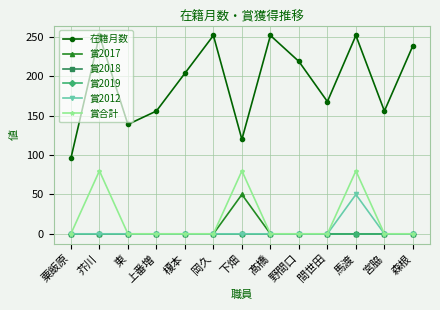

Does the chart have visible grid lines?

Yes